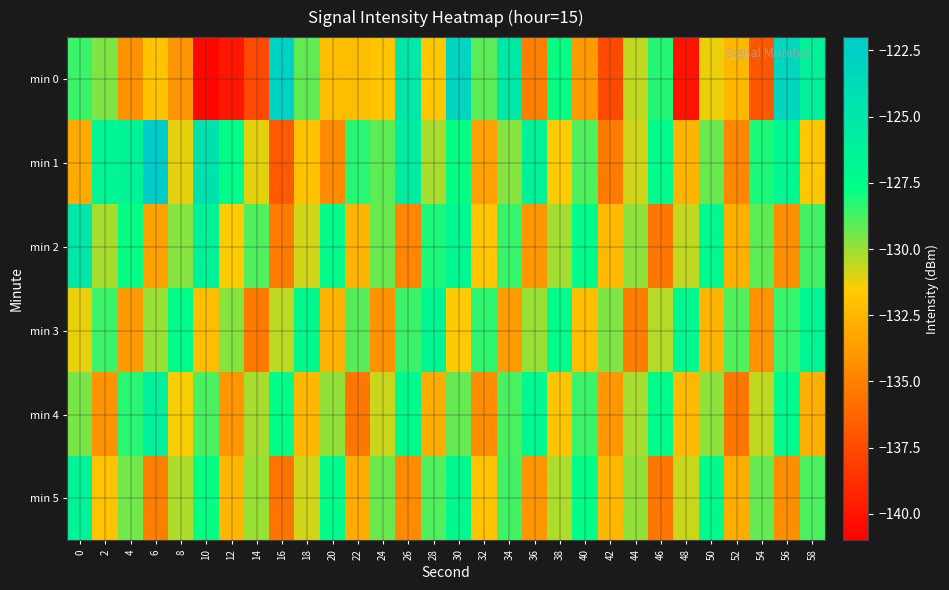

Which has a higher value, 6 or 16?

16